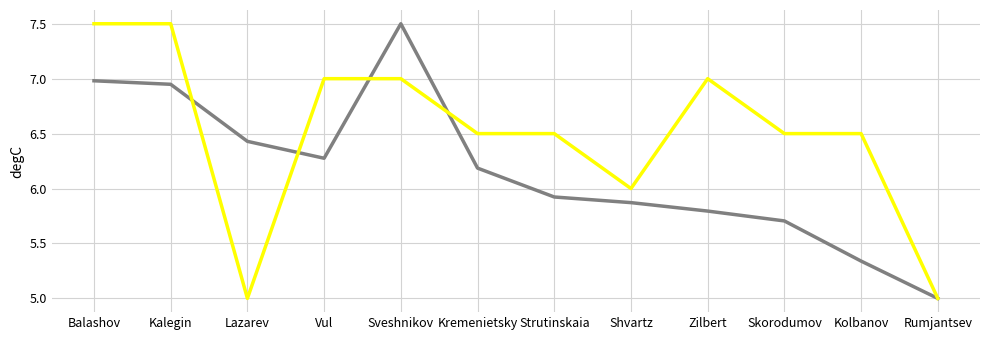

What is the total value across all series at Vul?

13.3